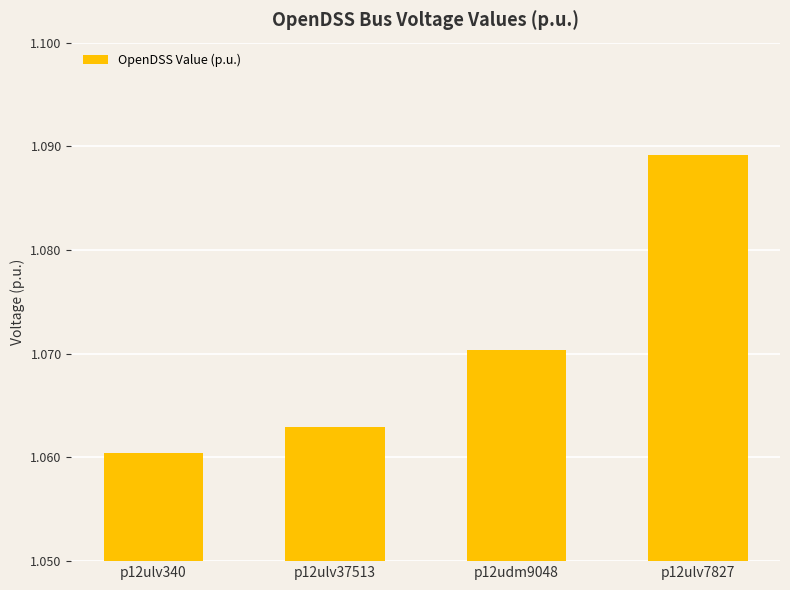

Which label corresponds to the smallest value in the chart?

p12ulv340